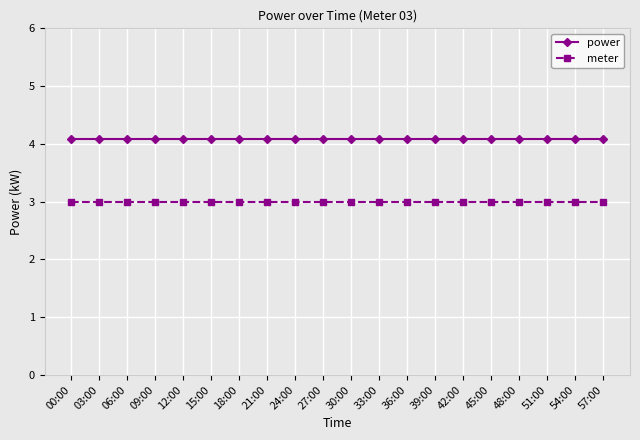

The meter series shows 3.0 at 36:00. True or false?

True